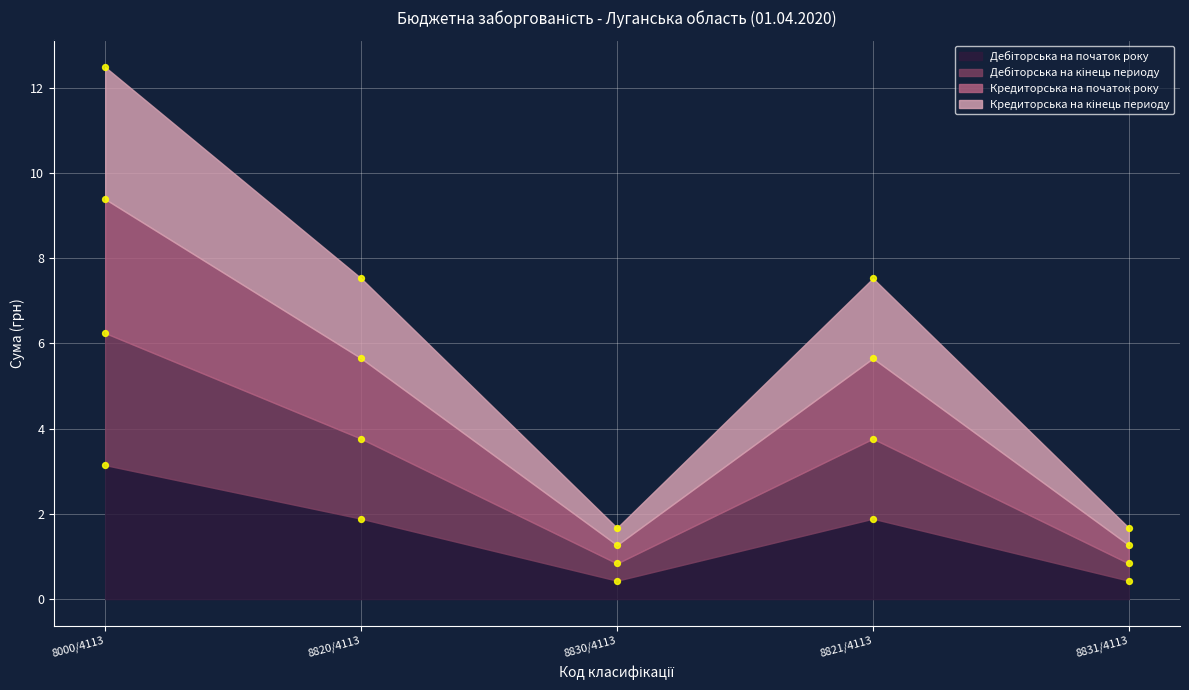

At how many categories does at least one series exceed 1?

5